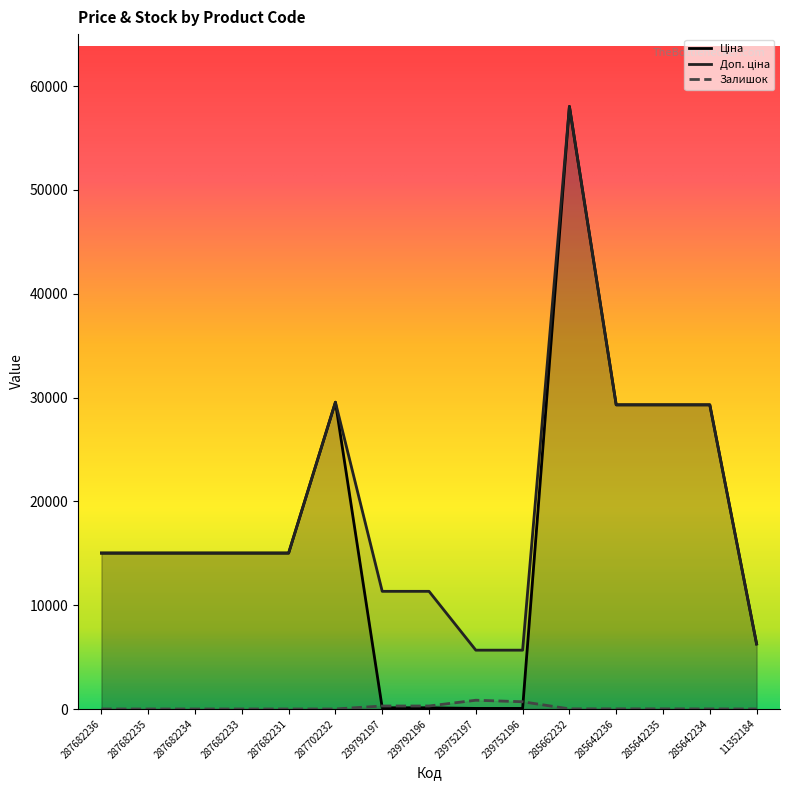

What are all the series names shown in the legend?

Ціна, Доп. ціна, Залишок